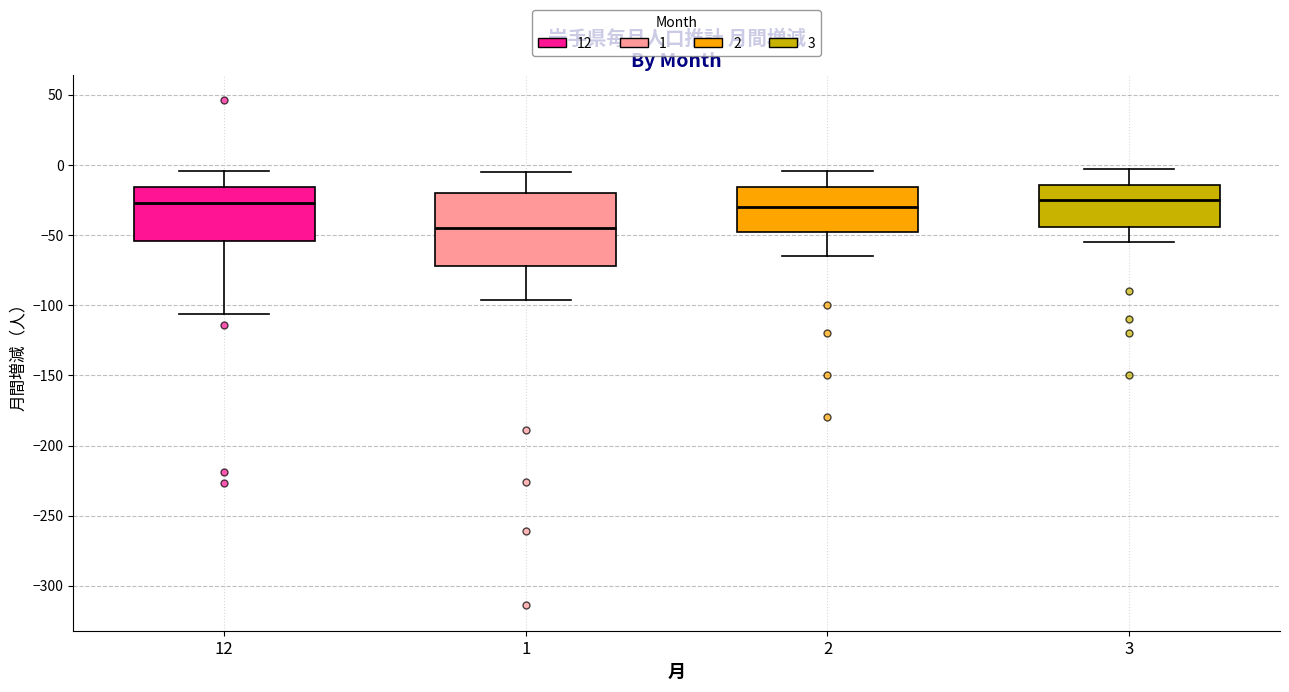

Which box is the tallest, from its lower edge to its upper edge?

1